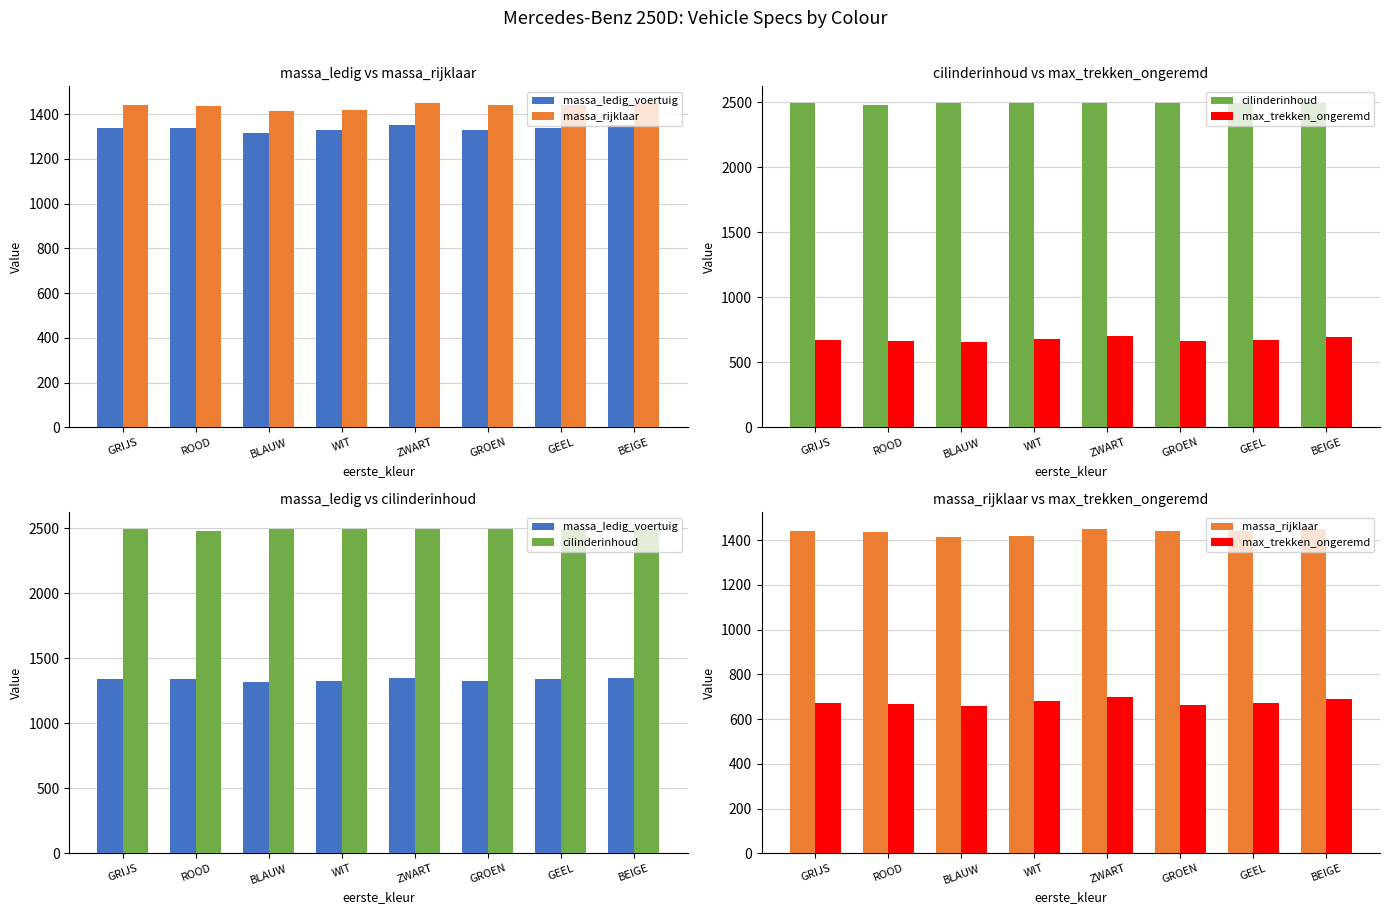

At how many categories does at least one series exceed 1939?

8